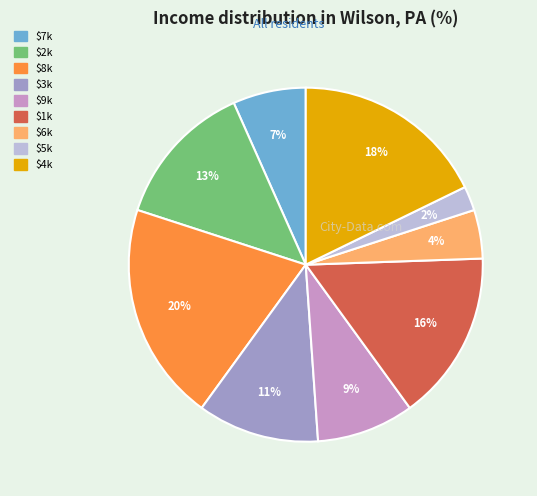

How many slices are in this pie chart?

9